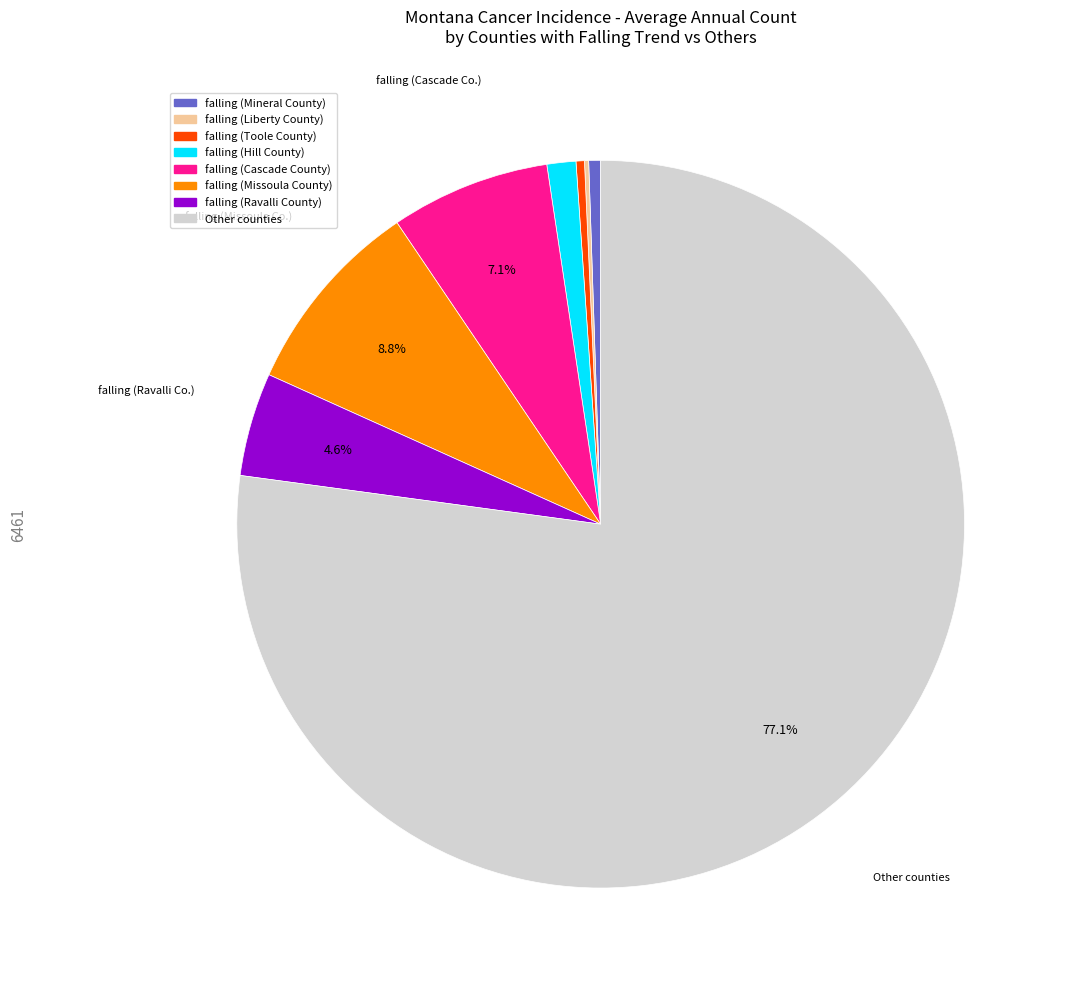

Does any single category account for the majority?

Yes